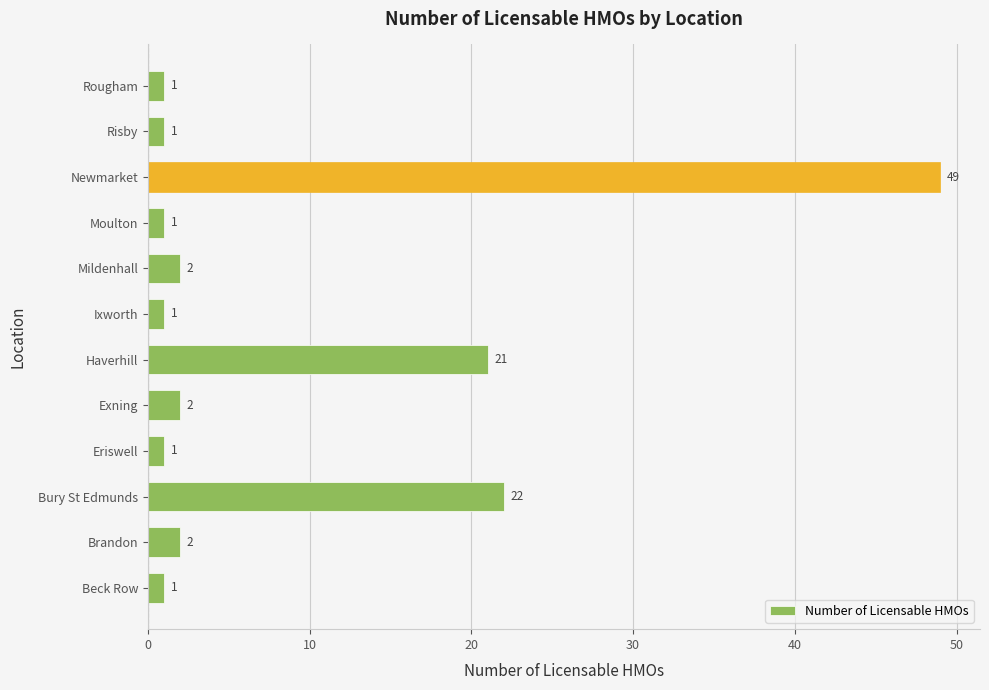

How many distinct data groups are displayed?

1